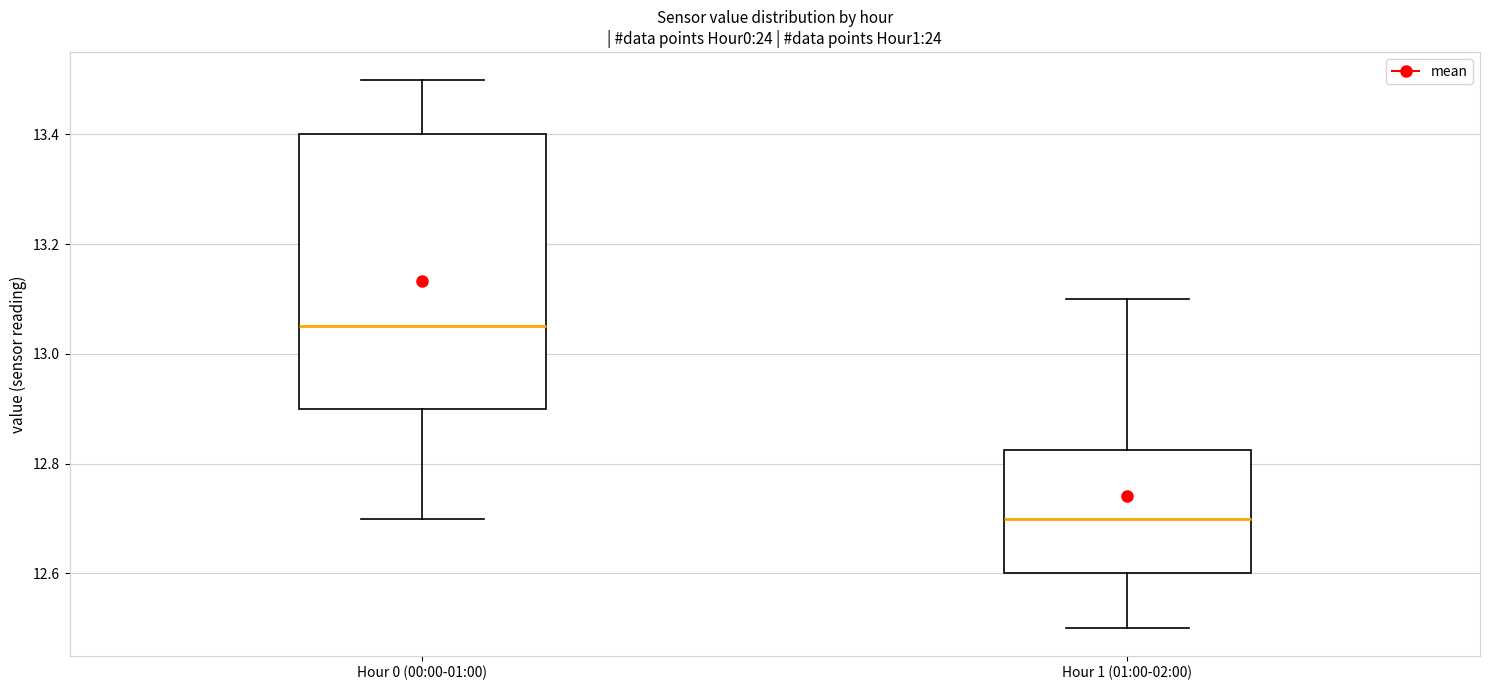

Where is the upper edge of the box for Hour 1 (01:00-02:00) on the y-axis? The values are not printed on the chart, so give them approximately, as read against the axis.

12.82